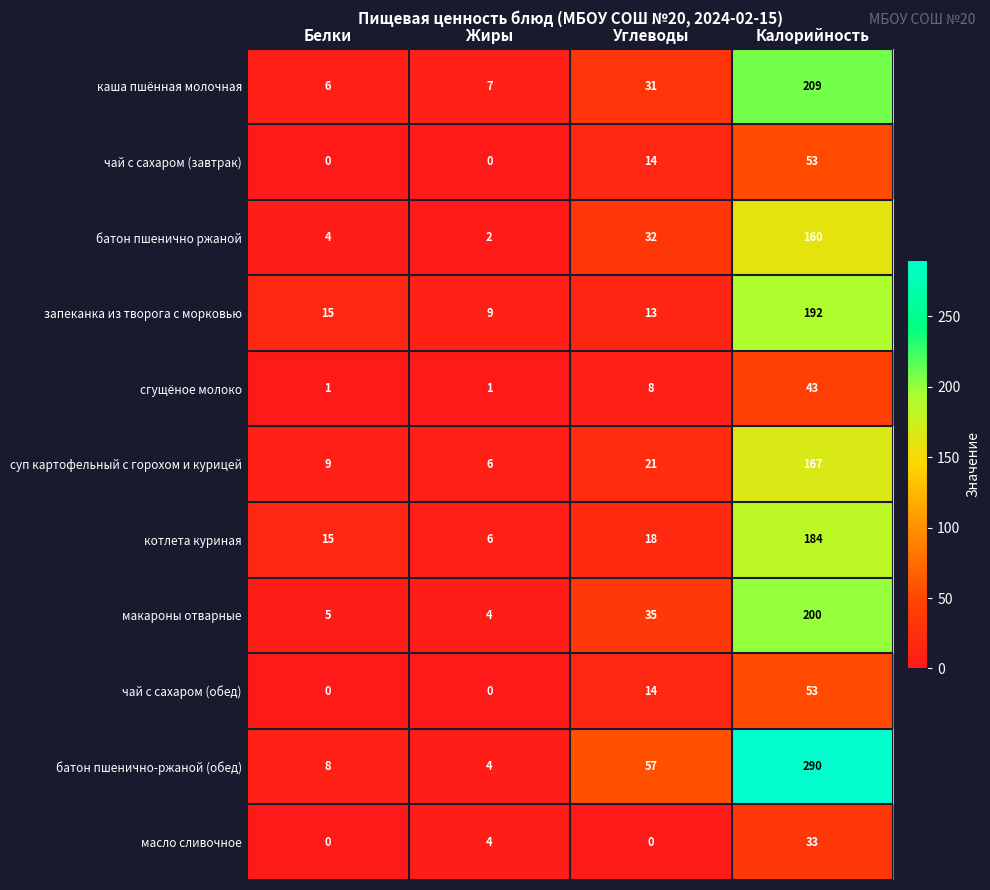

Rank the categories by суп картофельный с горохом и курицей value from lowest to highest.

Жиры, Белки, Углеводы, Калорийность